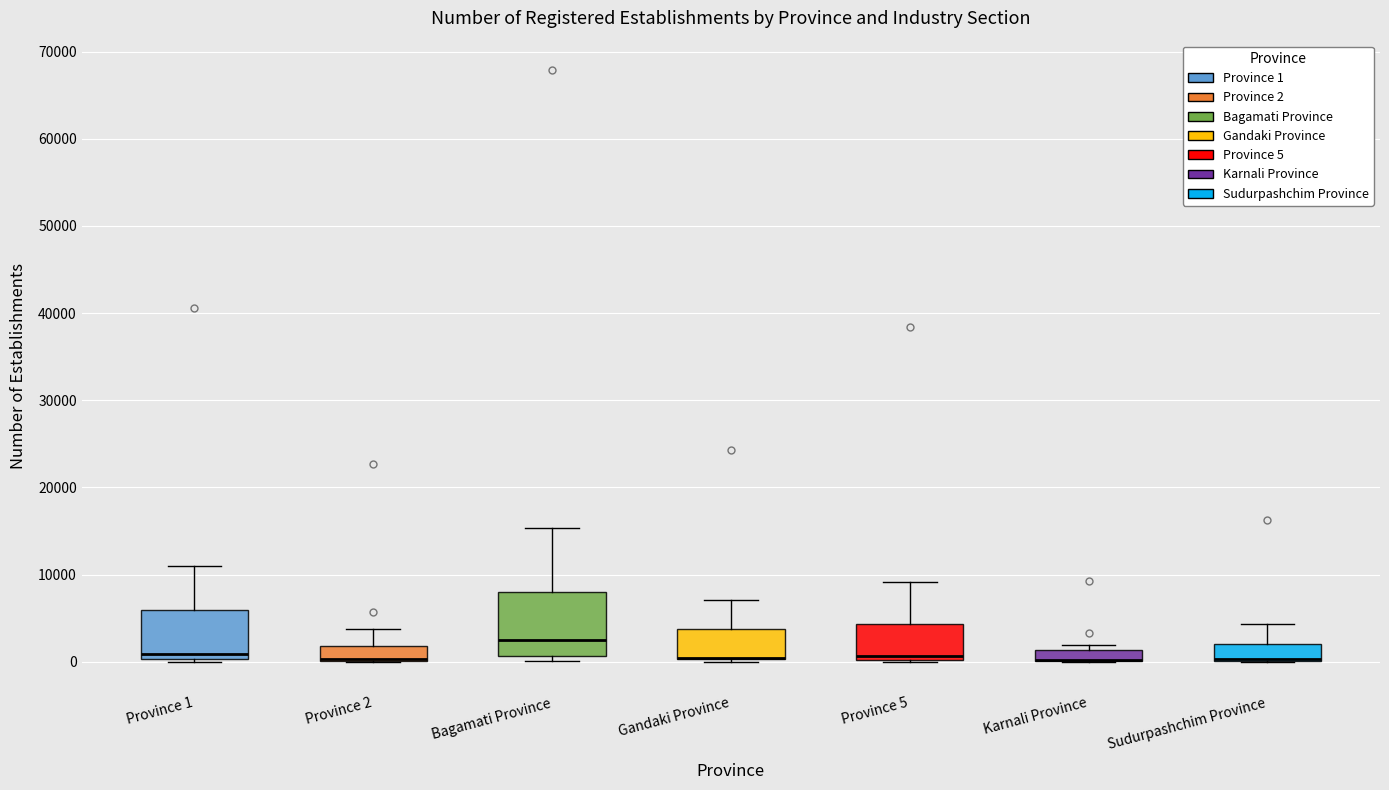

Comparing the boxes themselves (not the whiskers), which one is the tallest?

Bagamati Province